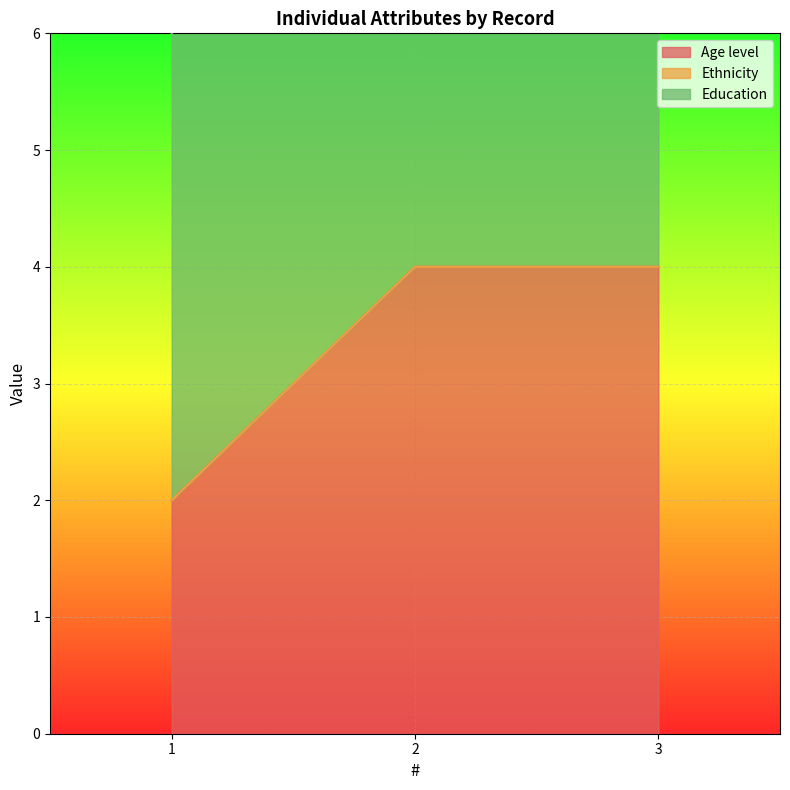

Which category has the highest value in the Age level series?

2